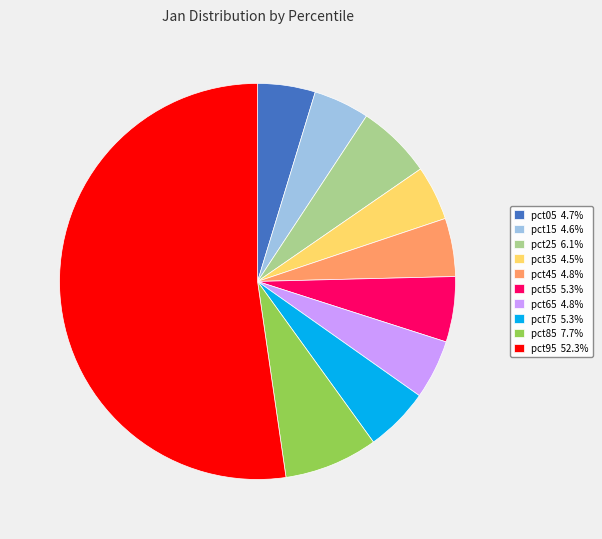

Combined, do pct25 6.1% and pct15 4.6% account for over 50%?

No